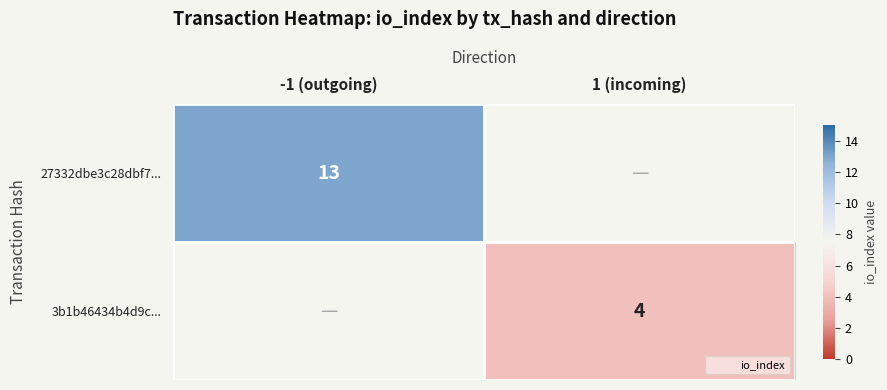

What is the spread (max minus min) of values at -1 (outgoing)?

13